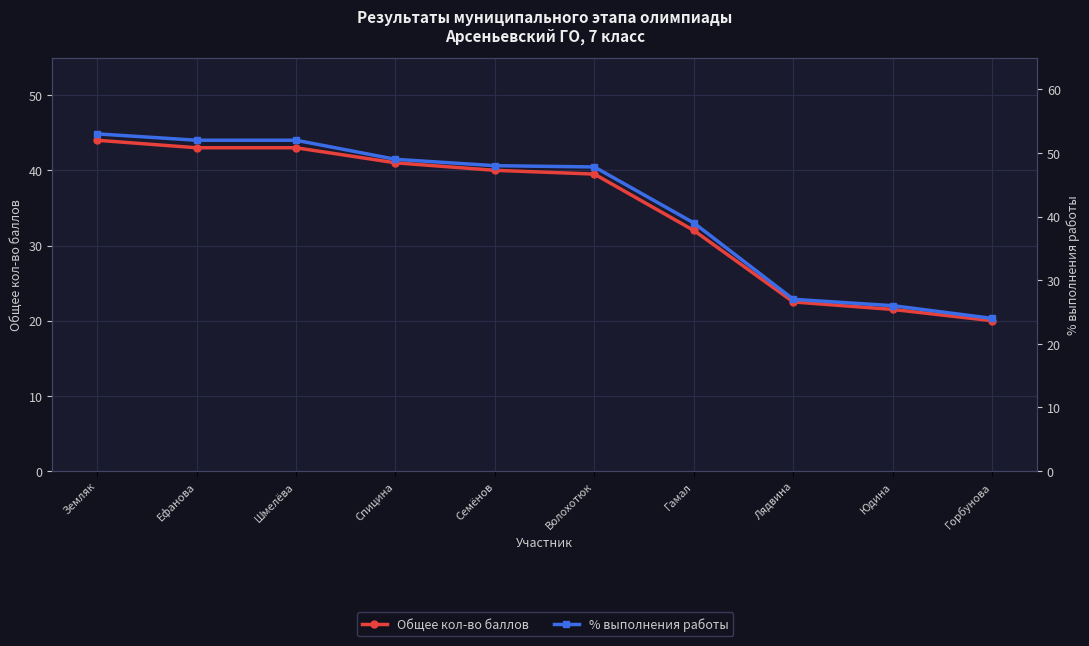

List the series in order of their overall mean, lowest first.

Общее кол-во баллов, % выполнения работы